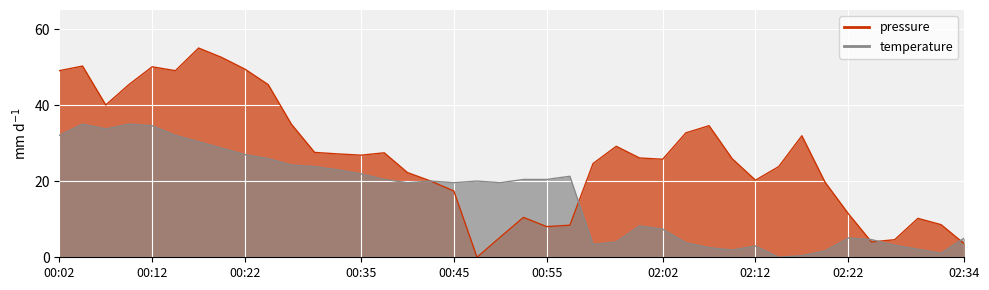

Reading right to left, list all the values displayed in this chart.

pressure: 02:34=3.6	02:32=8.6	02:29=10.2	02:27=4.6	02:24=4.0	02:22=11.5	02:19=19.7	02:17=31.9	02:14=23.8	02:12=20.3	02:09=25.9	02:07=34.6	02:04=32.7	02:02=25.8	01:59=26.1	01:56=29.2	01:53=24.6	00:58=8.4	00:55=8.1	00:53=10.5	00:50=5.3	00:47=0.0	00:45=17.4	00:42=20.0	00:40=22.3	00:37=27.5	00:35=26.8	00:32=27.2	00:29=27.6	00:27=35.0	00:24=45.4	00:22=49.4	00:19=52.5	00:17=55.0	00:14=49.0	00:12=50.1	00:09=45.4	00:07=40.0	00:04=50.3	00:02=49.0
temperature: 02:34=5.1	02:32=1.1	02:29=2.1	02:27=3.2	02:24=4.6	02:22=5.1	02:19=1.7	02:17=0.4	02:14=0.0	02:12=3.0	02:09=1.9	02:07=2.5	02:04=3.8	02:02=7.4	01:59=8.2	01:56=4.0	01:53=3.4	00:58=21.3	00:55=20.5	00:53=20.5	00:50=19.6	00:47=20.0	00:45=19.6	00:42=20.0	00:40=19.6	00:37=20.5	00:35=21.9	00:32=23.0	00:29=23.8	00:27=24.2	00:24=25.9	00:22=27.0	00:19=28.7	00:17=30.4	00:14=32.0	00:12=34.6	00:09=35.0	00:07=33.7	00:04=35.0	00:02=32.0